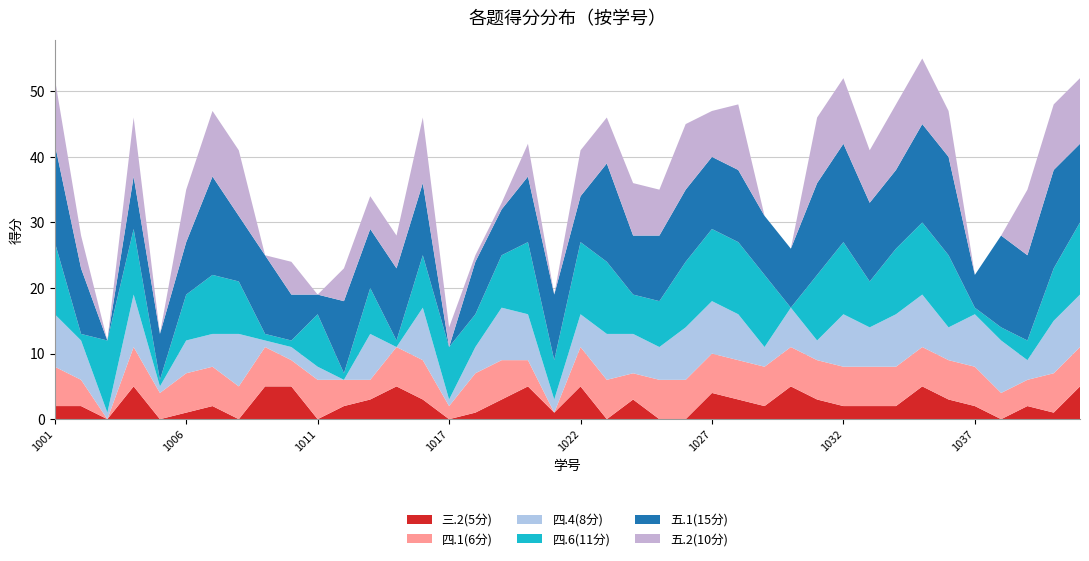

Reading right to left, what are all the values shown in this chart?

三.2(5分): 2021081041=5	2021081040=1	2021081039=2	2021081038=0	2021081037=2	2021081036=3	2021081035=5	2021081034=2	2021081033=2	2021081032=2	2021081031=3	2021081030=5	2021081029=2	2021081028=3	2021081027=4	2021081026=0	2021081025=0	2021081024=3	2021081023=0	2021081022=5	2021081021=1	2021081020=5	2021081019=3	2021081018=1	2021081017=0	2021081016=3	2021081015=5	2021081014=3	2021081012=2	2021081011=0	2021081010=5	2021081009=5	2021081008=0	2021081007=2	2021081006=1	2021081005=0	2021081004=5	2021081003=0	2021081002=2	2021081001=2
四.1(6分): 2021081041=6	2021081040=6	2021081039=4	2021081038=4	2021081037=6	2021081036=6	2021081035=6	2021081034=6	2021081033=6	2021081032=6	2021081031=6	2021081030=6	2021081029=6	2021081028=6	2021081027=6	2021081026=6	2021081025=6	2021081024=4	2021081023=6	2021081022=6	2021081021=0	2021081020=4	2021081019=6	2021081018=6	2021081017=2	2021081016=6	2021081015=6	2021081014=3	2021081012=4	2021081011=6	2021081010=4	2021081009=6	2021081008=5	2021081007=6	2021081006=6	2021081005=4	2021081004=6	2021081003=0	2021081002=4	2021081001=6
四.4(8分): 2021081041=8	2021081040=8	2021081039=3	2021081038=8	2021081037=8	2021081036=5	2021081035=8	2021081034=8	2021081033=6	2021081032=8	2021081031=3	2021081030=6	2021081029=3	2021081028=7	2021081027=8	2021081026=8	2021081025=5	2021081024=6	2021081023=7	2021081022=5	2021081021=2	2021081020=7	2021081019=8	2021081018=4	2021081017=1	2021081016=8	2021081015=0	2021081014=7	2021081012=0	2021081011=2	2021081010=2	2021081009=1	2021081008=8	2021081007=5	2021081006=5	2021081005=1	2021081004=8	2021081003=1	2021081002=6	2021081001=8
四.6(11分): 2021081041=11	2021081040=8	2021081039=3	2021081038=2	2021081037=1	2021081036=11	2021081035=11	2021081034=10	2021081033=7	2021081032=11	2021081031=10	2021081030=0	2021081029=11	2021081028=11	2021081027=11	2021081026=10	2021081025=7	2021081024=6	2021081023=11	2021081022=11	2021081021=6	2021081020=11	2021081019=8	2021081018=5	2021081017=8	2021081016=8	2021081015=1	2021081014=7	2021081012=1	2021081011=8	2021081010=1	2021081009=1	2021081008=8	2021081007=9	2021081006=7	2021081005=1	2021081004=10	2021081003=11	2021081002=1	2021081001=11
五.1(15分): 2021081041=12	2021081040=15	2021081039=13	2021081038=14	2021081037=5	2021081036=15	2021081035=15	2021081034=12	2021081033=12	2021081032=15	2021081031=14	2021081030=9	2021081029=9	2021081028=11	2021081027=11	2021081026=11	2021081025=10	2021081024=9	2021081023=15	2021081022=7	2021081021=10	2021081020=10	2021081019=7	2021081018=8	2021081017=0	2021081016=11	2021081015=11	2021081014=9	2021081012=11	2021081011=3	2021081010=7	2021081009=12	2021081008=10	2021081007=15	2021081006=8	2021081005=7	2021081004=8	2021081003=0	2021081002=10	2021081001=15
五.2(10分): 2021081041=10	2021081040=10	2021081039=10	2021081038=0	2021081037=0	2021081036=7	2021081035=10	2021081034=10	2021081033=8	2021081032=10	2021081031=10	2021081030=0	2021081029=0	2021081028=10	2021081027=7	2021081026=10	2021081025=7	2021081024=8	2021081023=7	2021081022=7	2021081021=0	2021081020=5	2021081019=1	2021081018=1	2021081017=3	2021081016=10	2021081015=5	2021081014=5	2021081012=5	2021081011=0	2021081010=5	2021081009=0	2021081008=10	2021081007=10	2021081006=8	2021081005=0	2021081004=9	2021081003=0	2021081002=5	2021081001=10